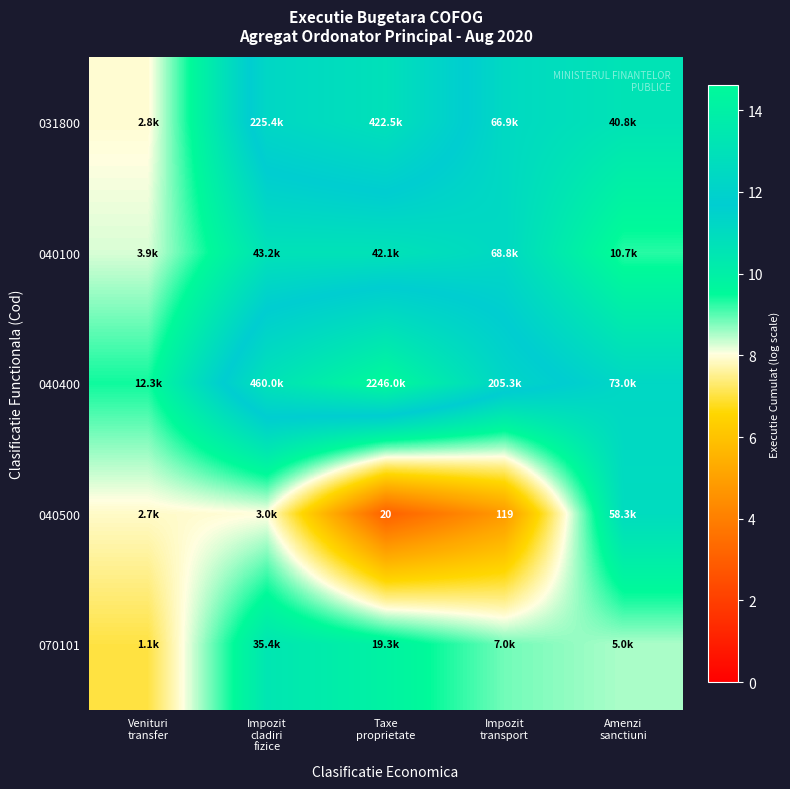

Rank the categories by 040100 value from highest to lowest.

Impozit transport, Impozit cladiri fizice, Taxe proprietate, Amenzi sanctiuni, Venituri transfer